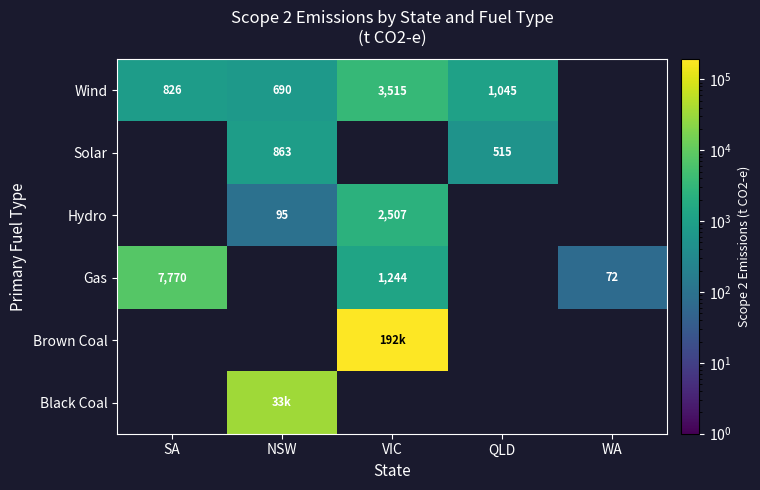

True or false: Hydro has a value of 59 at NSW.

False